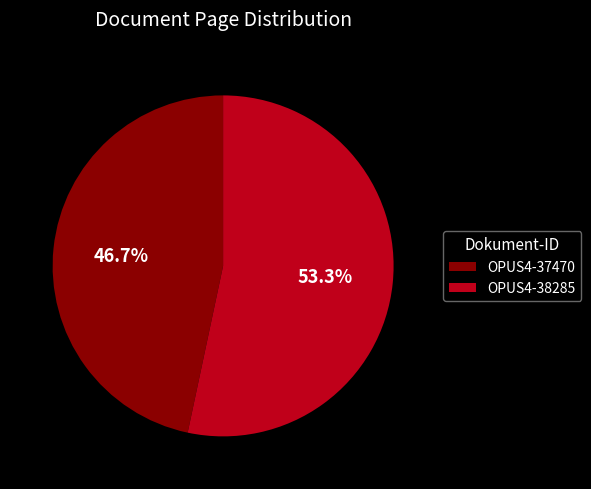

What is the majority slice?

OPUS4-38285